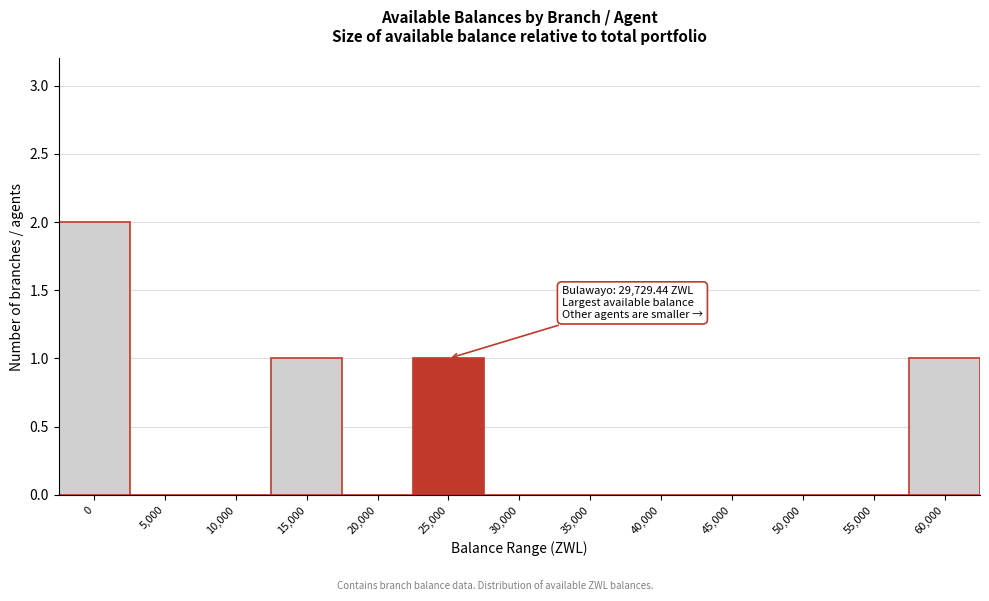

Reading left to right, list all the values displayed in this chart.

0=2	5,000=0	10,000=0	15,000=1	20,000=0	25,000=1	30,000=0	35,000=0	40,000=0	45,000=0	50,000=0	55,000=0	60,000=1